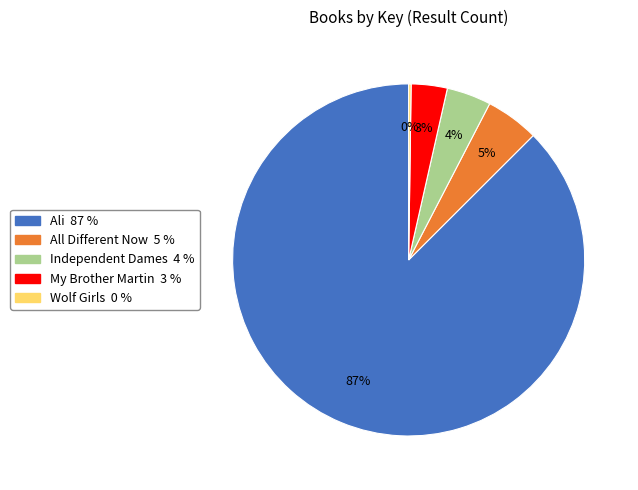

What is the largest slice in the pie chart?

Ali